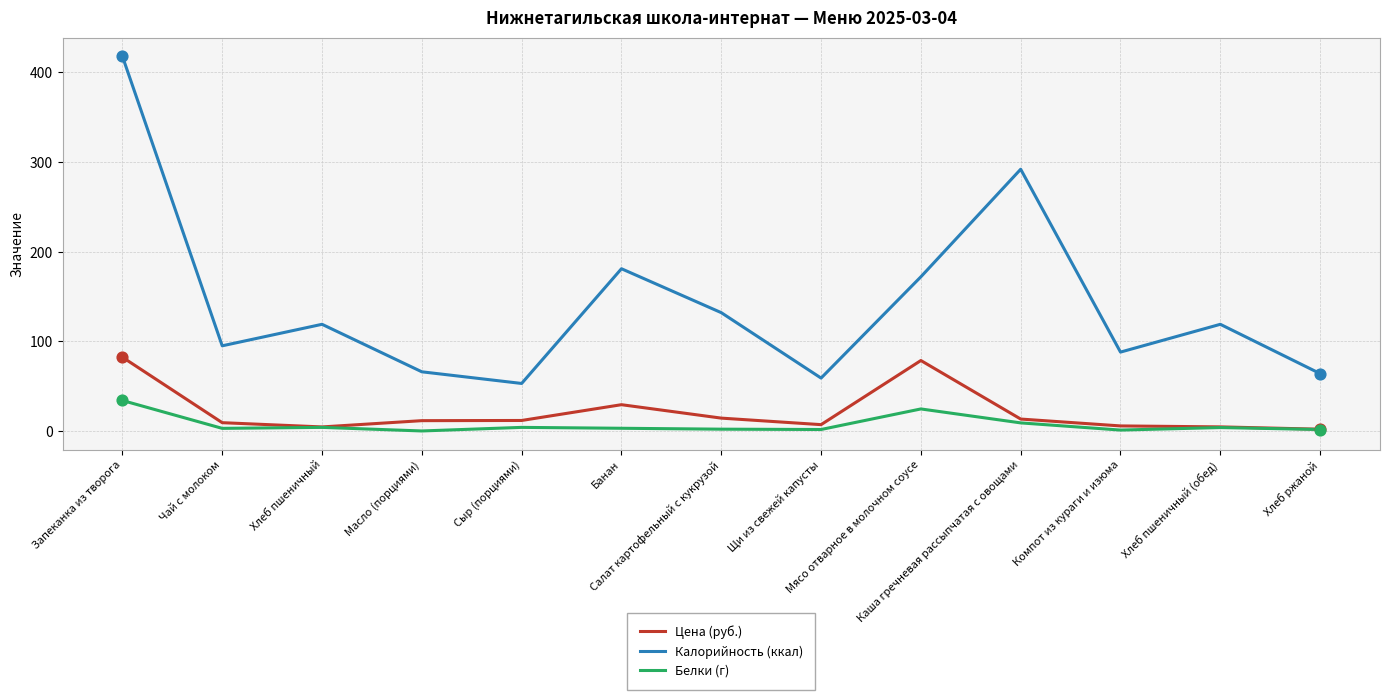

At which category is the sum across all series the highest?

Запеканка из творога